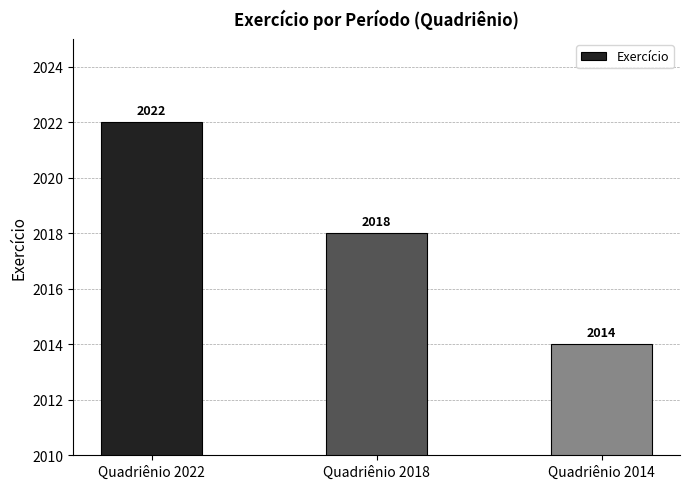

What is the change in value from Quadriênio 2018 to Quadriênio 2014?

-4